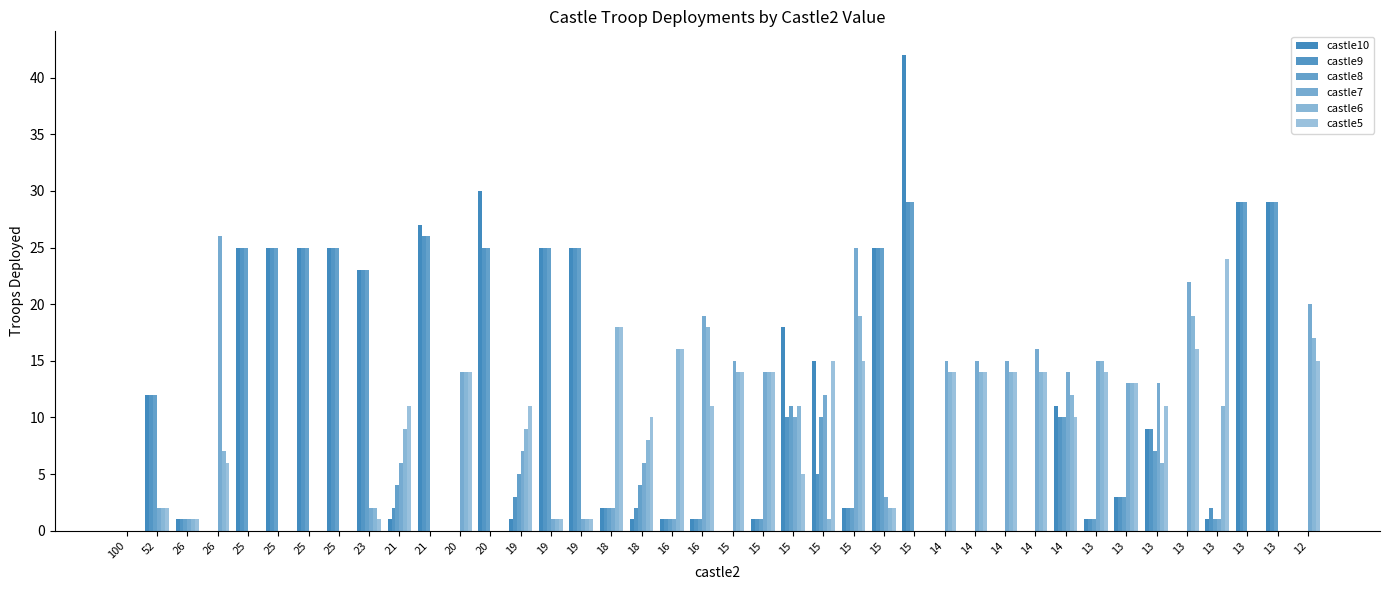

Does the chart contain stacked bars?

No